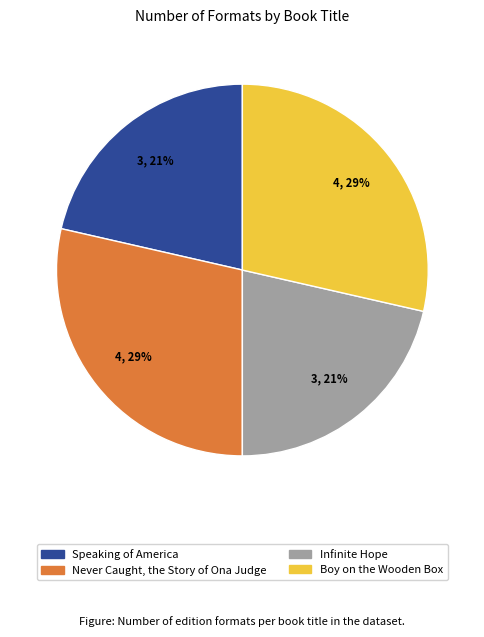

To the nearest percent, what portion does Speaking of America represent?

21%